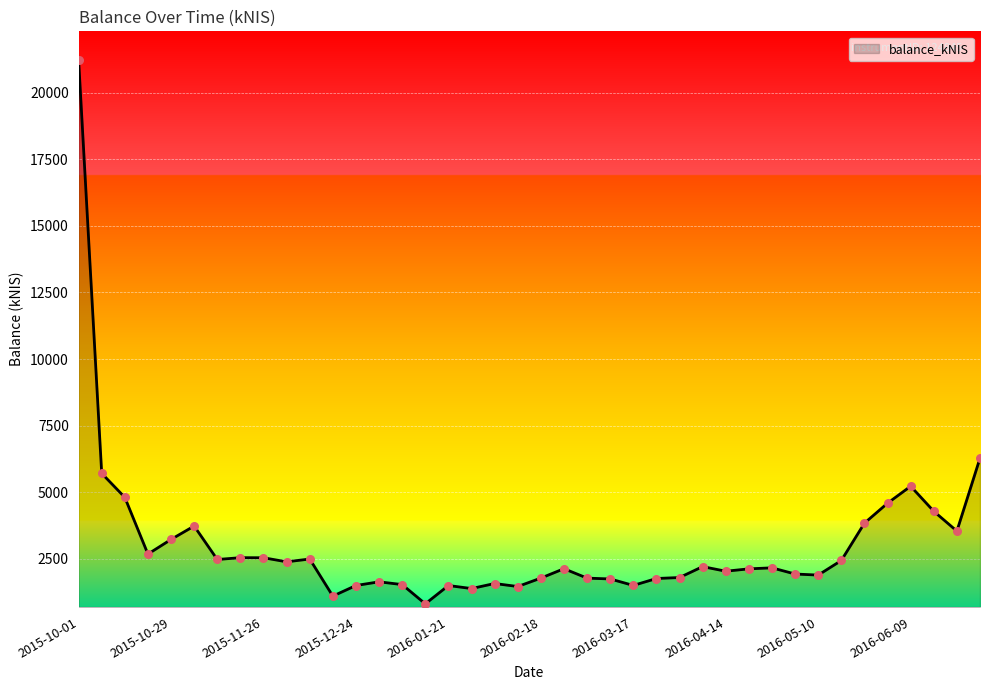

What is the minimum value shown in the chart?

811.1